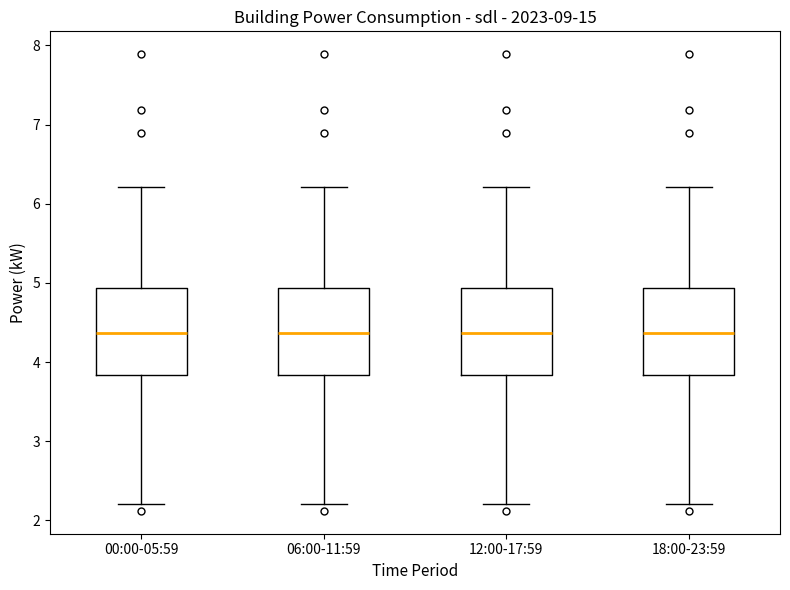

Reading left to right, read every box against the y-axis: the position of its median line, the range the box covers, and the ends of its whiskers. The values are not printed on the chart, so give them approximately, as read against the axis.

00:00-05:59: median 4.4, box 3.8 to 4.9, whiskers 2.2 to 6.2
06:00-11:59: median 4.4, box 3.8 to 4.9, whiskers 2.2 to 6.2
12:00-17:59: median 4.4, box 3.8 to 4.9, whiskers 2.2 to 6.2
18:00-23:59: median 4.4, box 3.8 to 4.9, whiskers 2.2 to 6.2